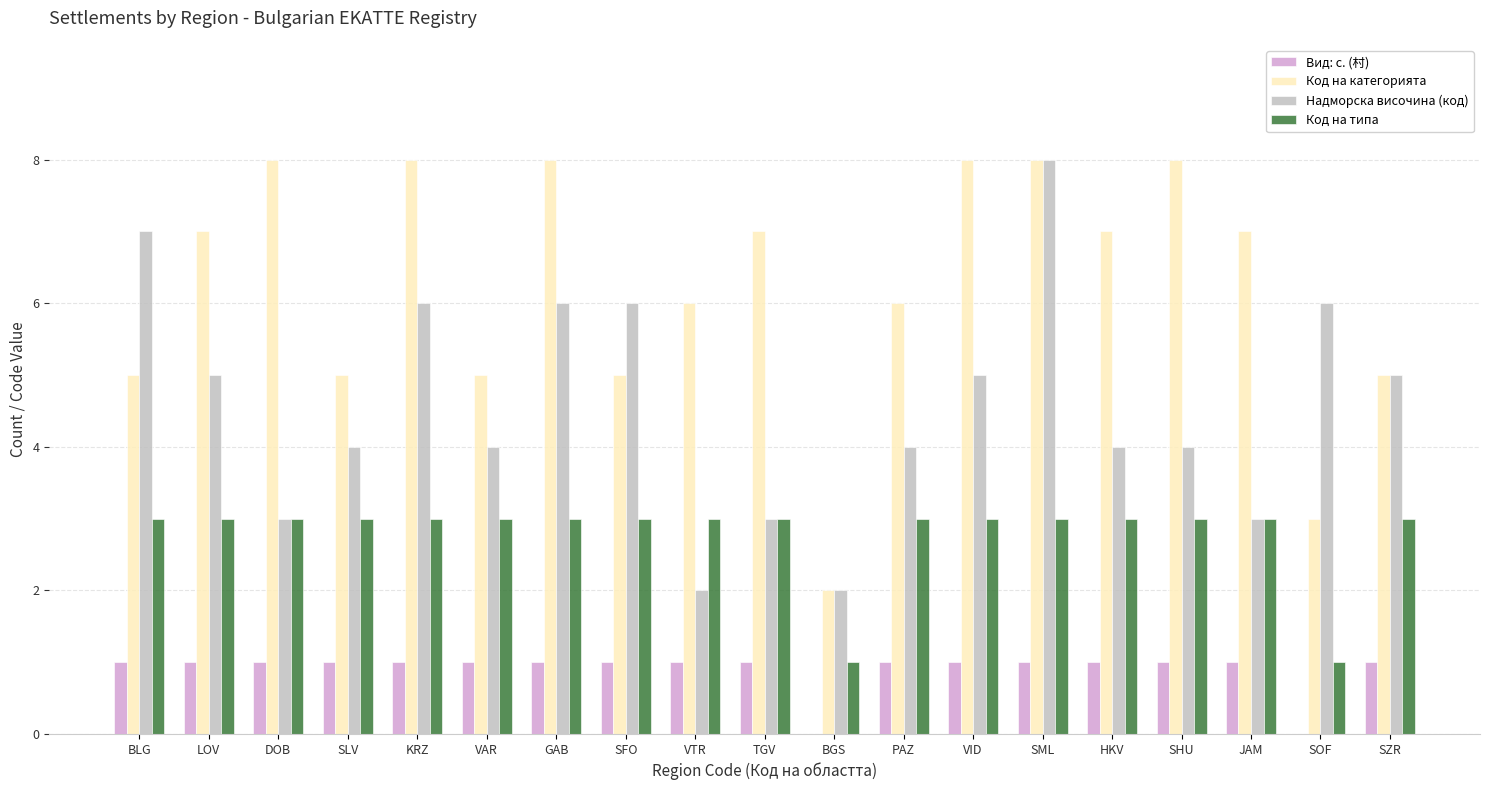

What is the total value across all series at VAR?

13